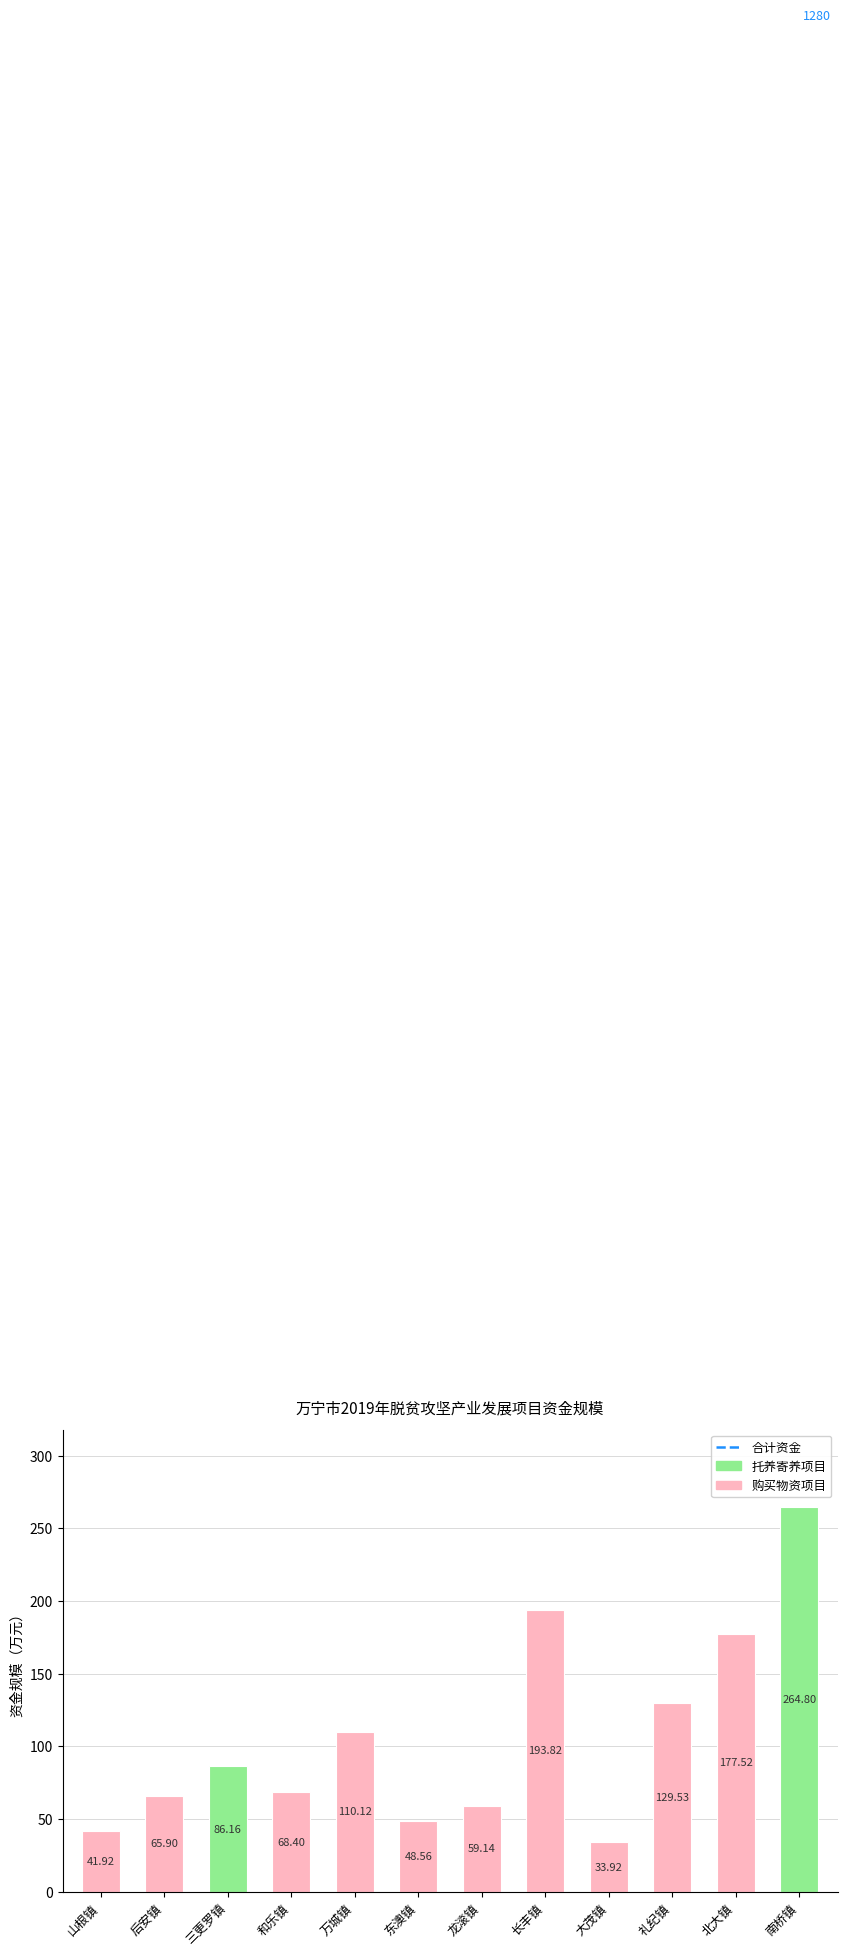

What is the label of the 8th bar from the right?

万城镇